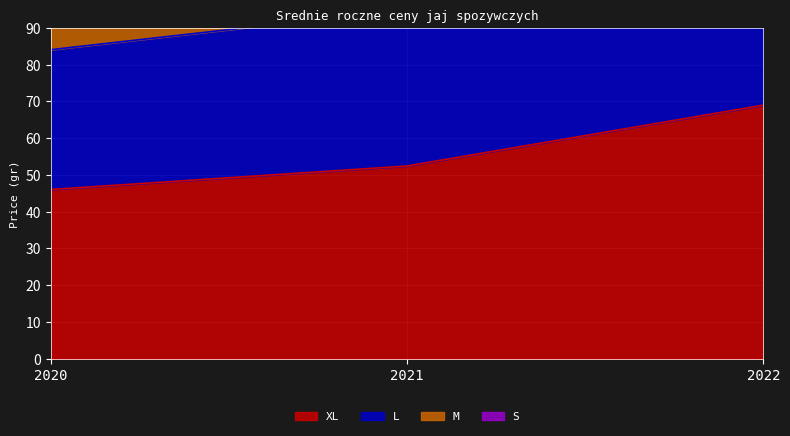

How many lines are shown in the chart?

4